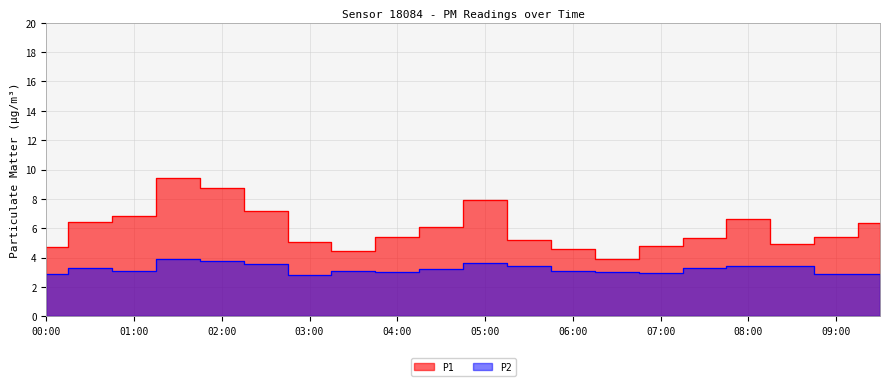

What is the total value across all series at 07:00?

7.8